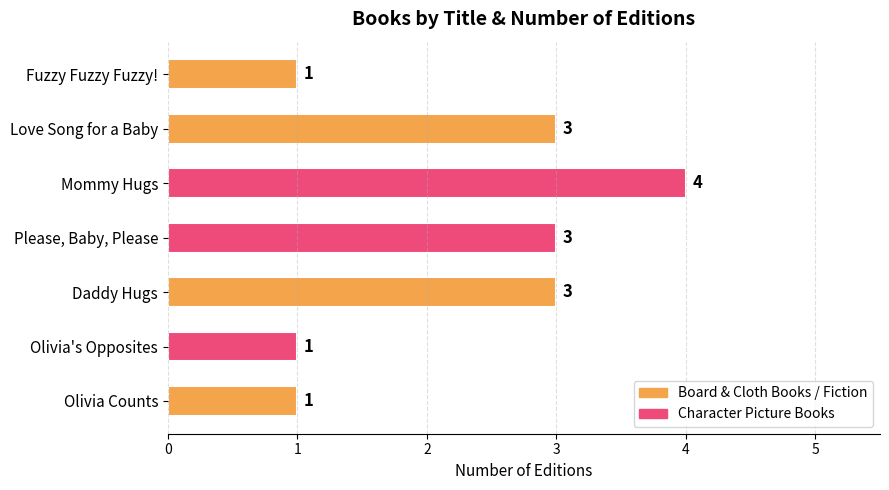

What is the average value?

2